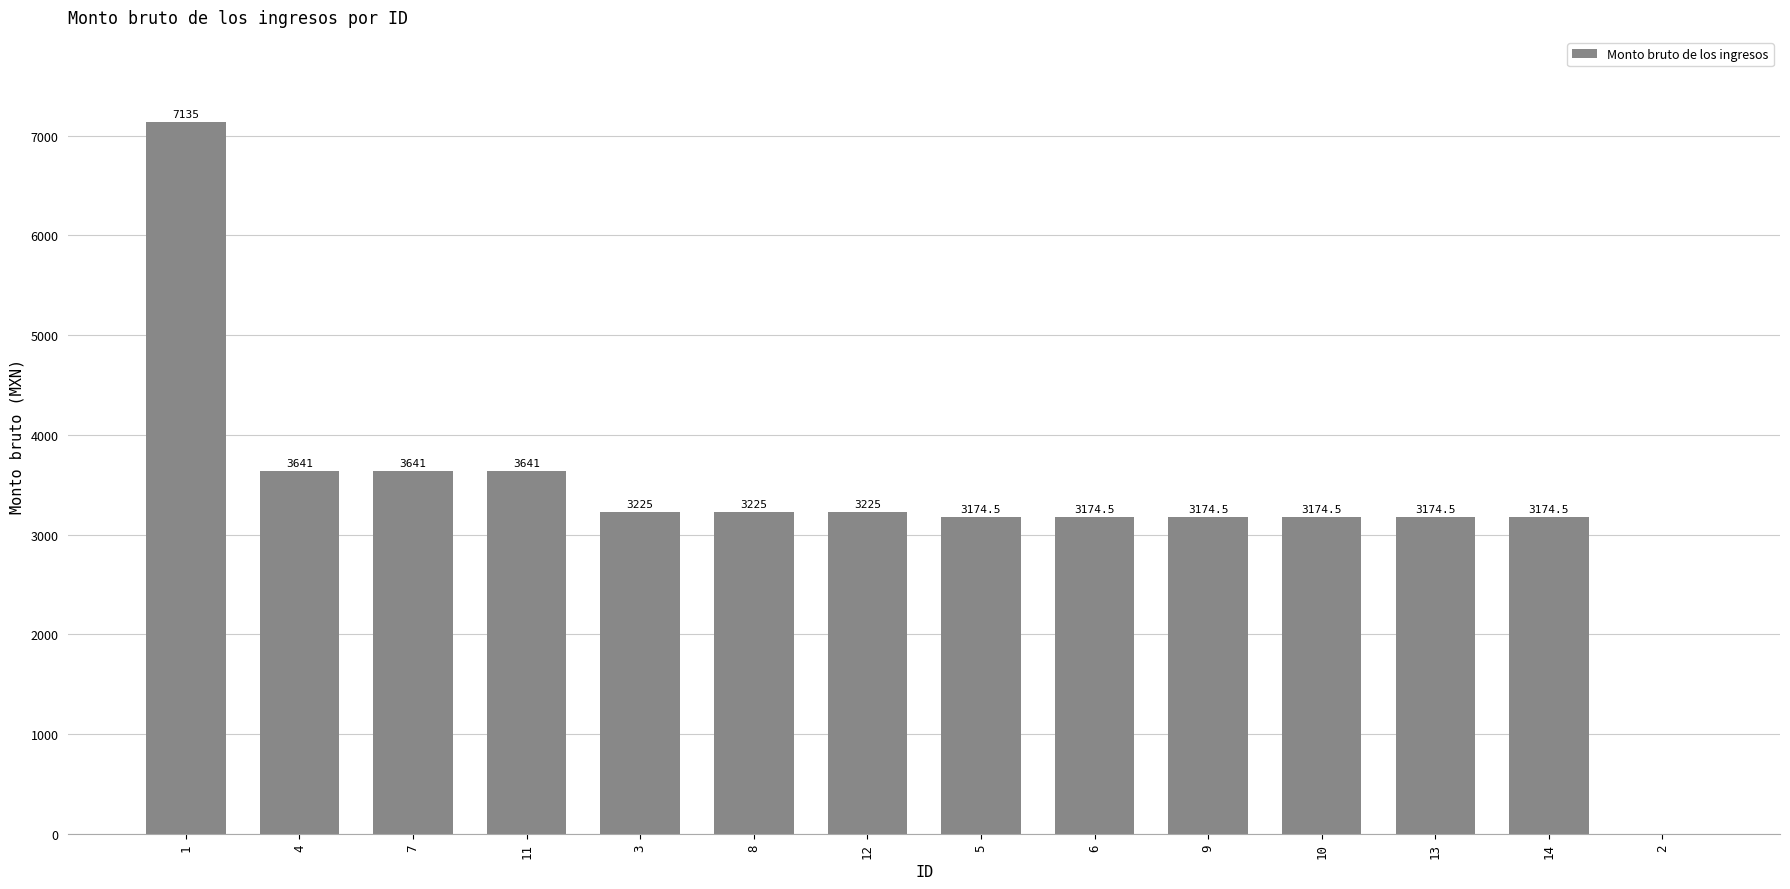

Where does the data first go above 3225?

1